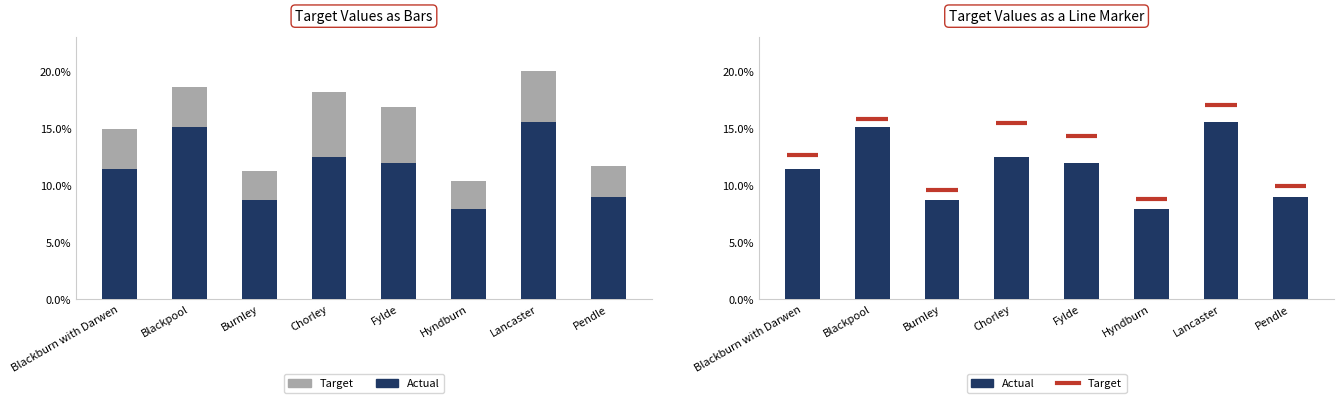

What value does the 2035 series have at Blackburn with Darwen, to the nearest 10?

7970